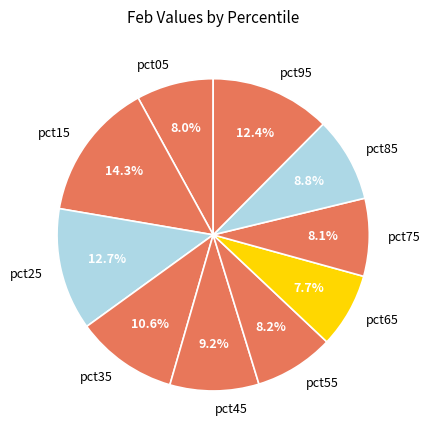

What percentage is the pct45 slice, to the nearest percent?

9%